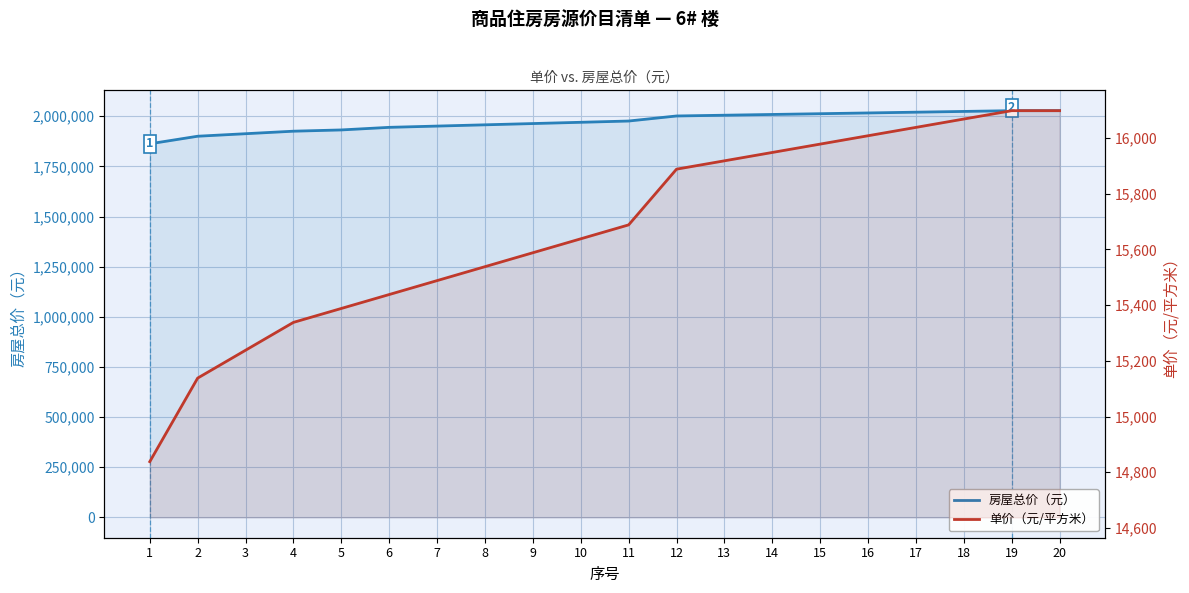

How many lines are shown in the chart?

2